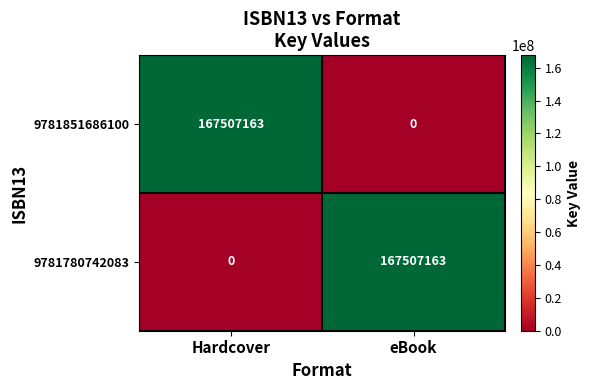

What is the sum of all 9781780742083 values?

167507163